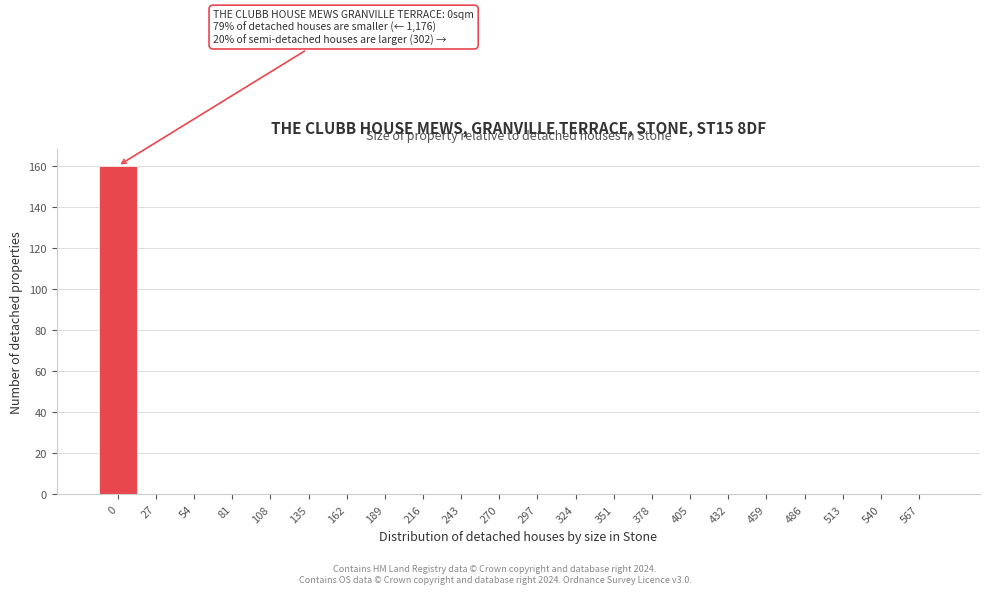

Reading left to right, extract all data points from this chart.

0=160	27=0	54=0	81=0	108=0	135=0	162=0	189=0	216=0	243=0	270=0	297=0	324=0	351=0	378=0	405=0	432=0	459=0	486=0	513=0	540=0	567=0